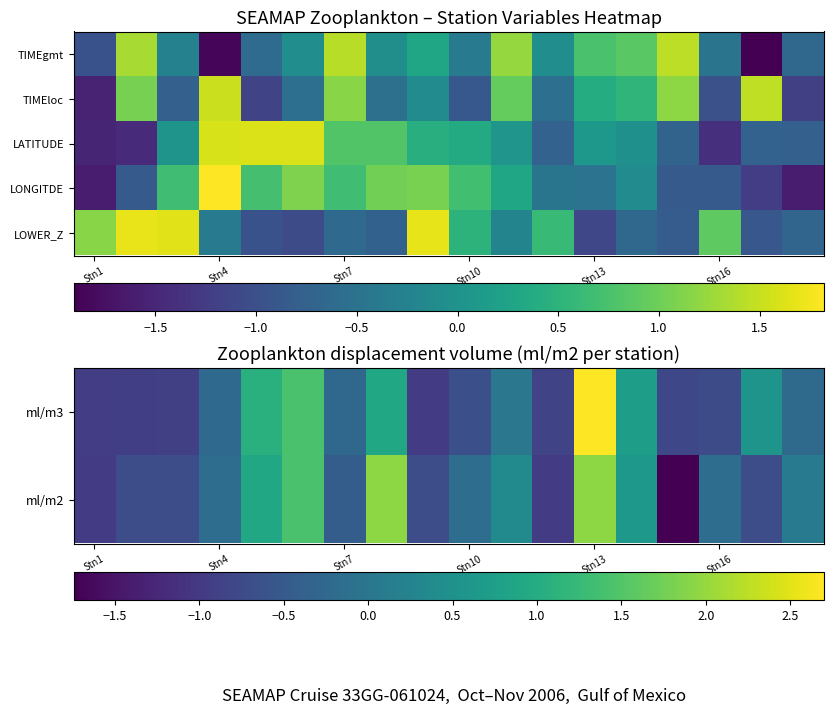

How many values in LOWER_Z are below zero?

11